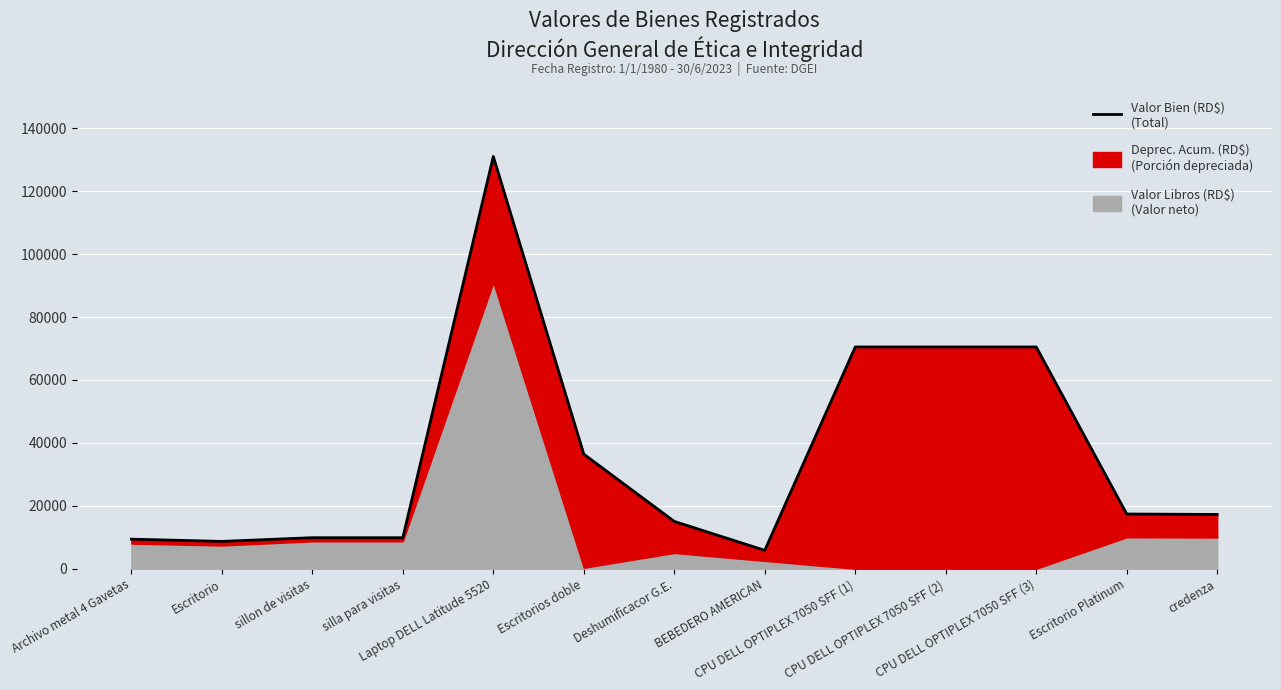

Is it true that the value at credenza is 8698.6?

False